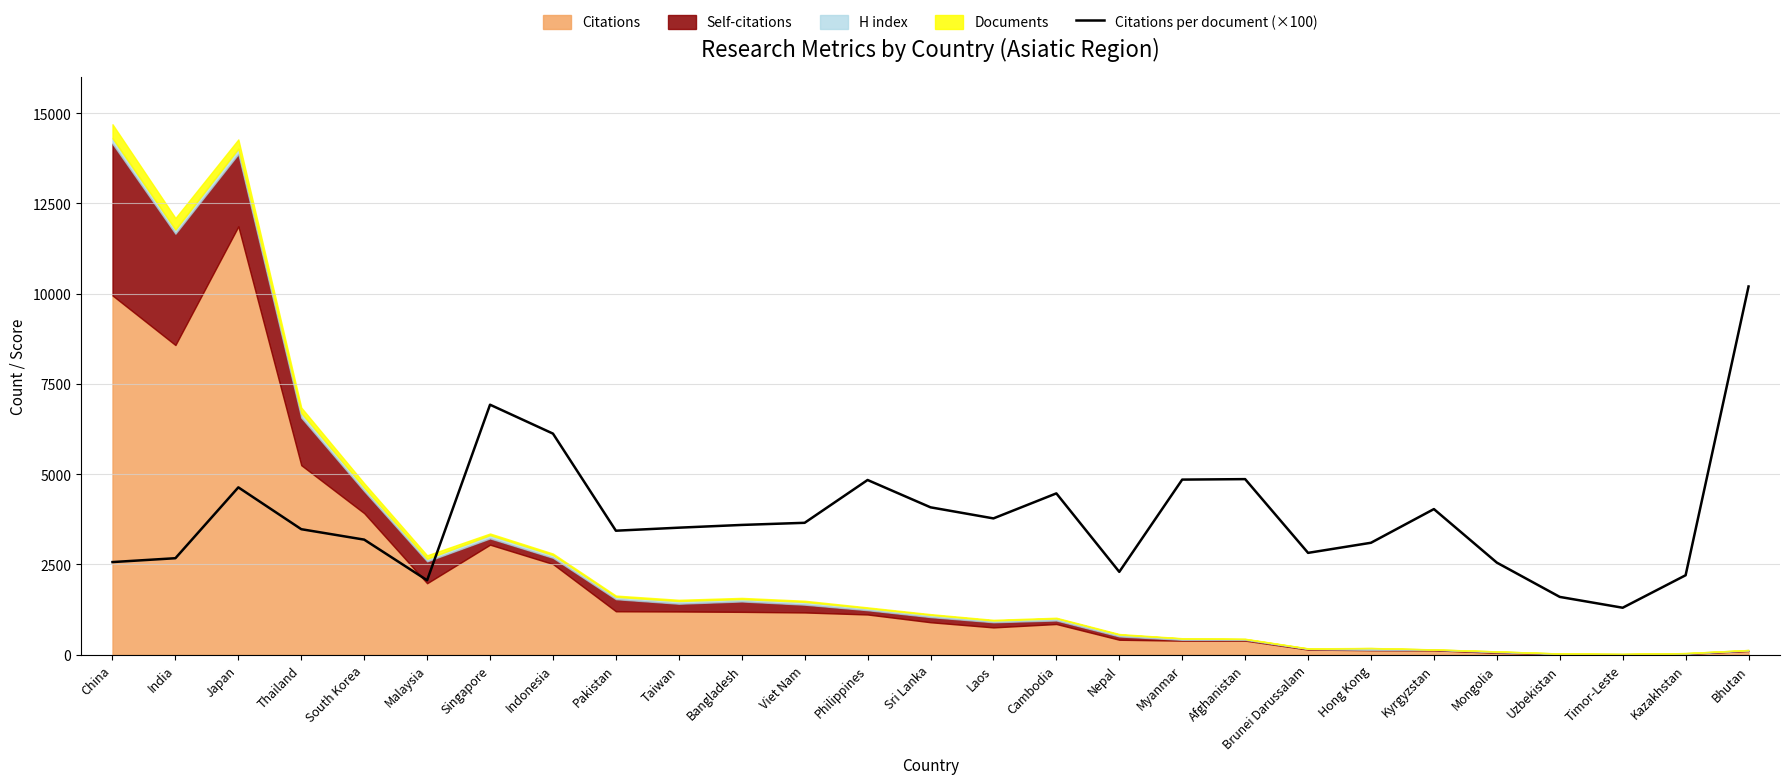

What is the difference between the second highest and second lowest values?

5325.0